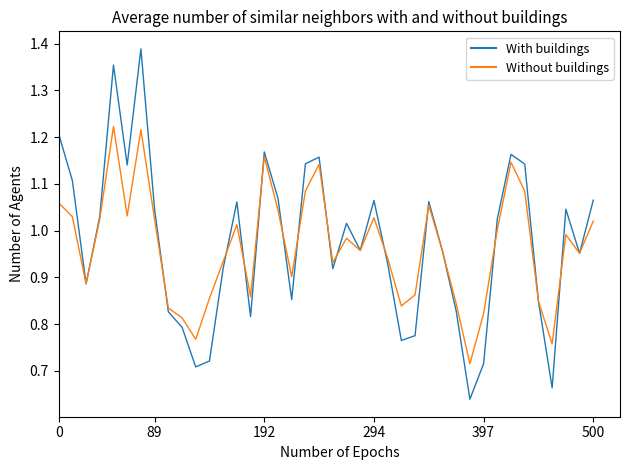

The value of rade9_aggzone_norm at 38 is 1.6. True or false?

False